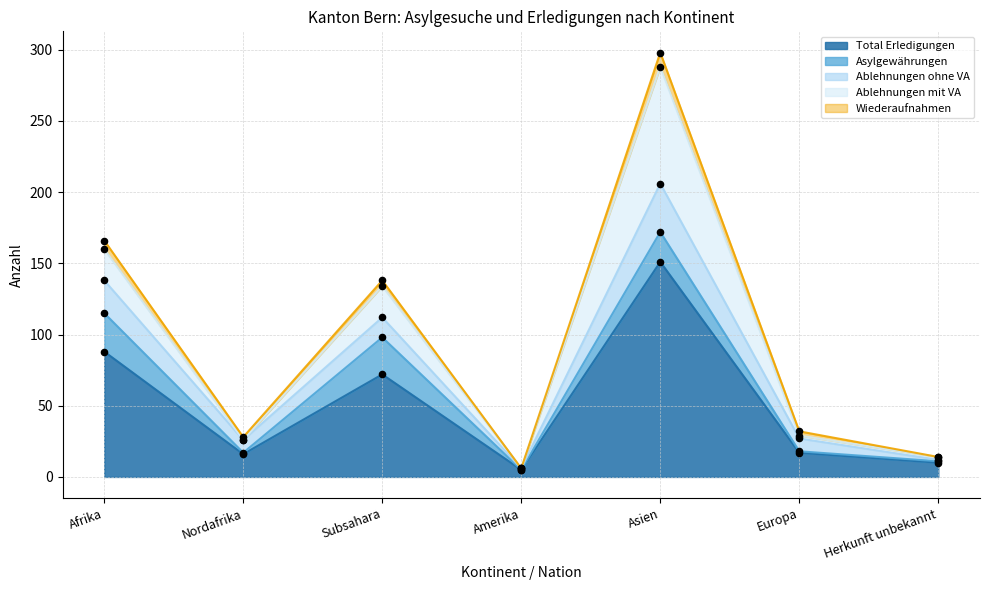

Which series contains the lowest Y value?

Asylgewährungen